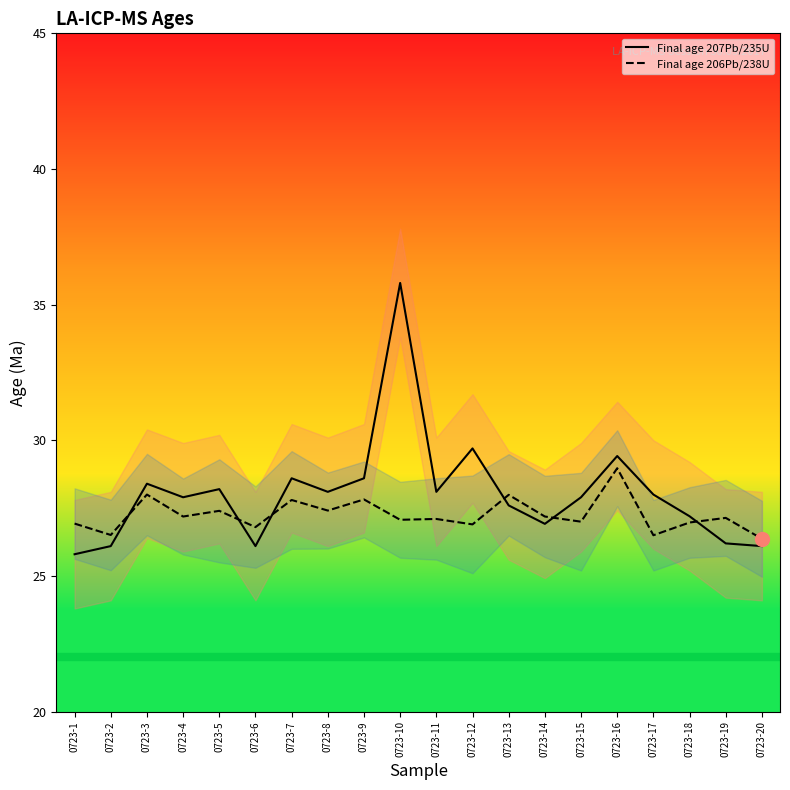

Where is the first local minimum for Final age 206Pb/238U?

0723-2